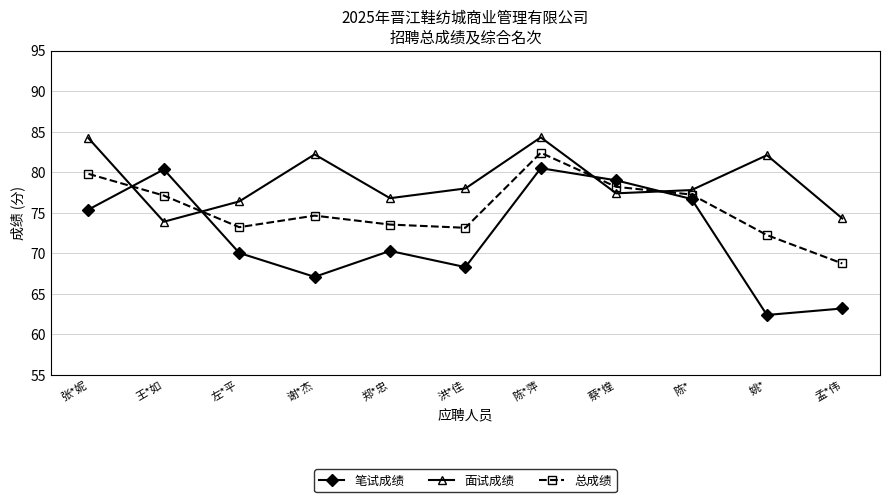

What is the average value of the 总成绩 series?

75.5